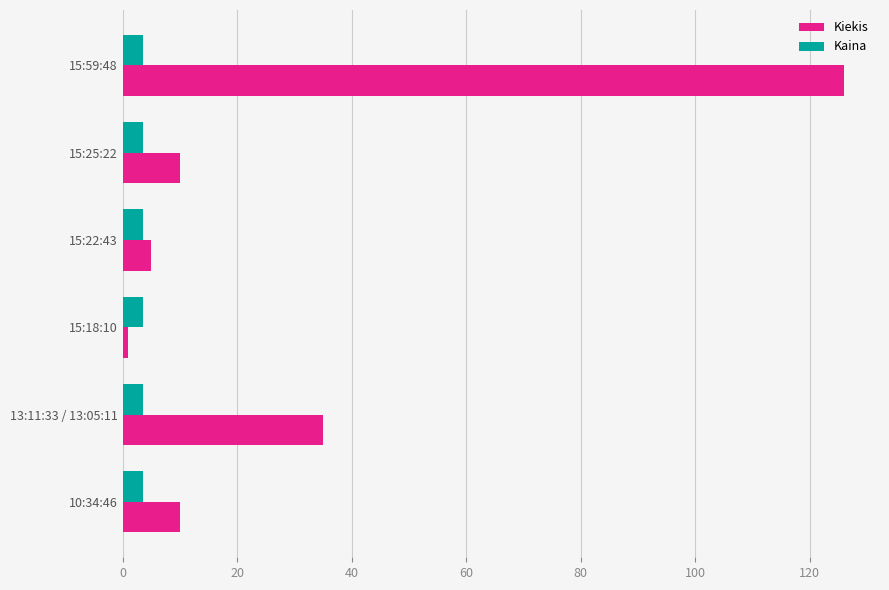

Which series has the largest range (max minus min)?

Kiekis